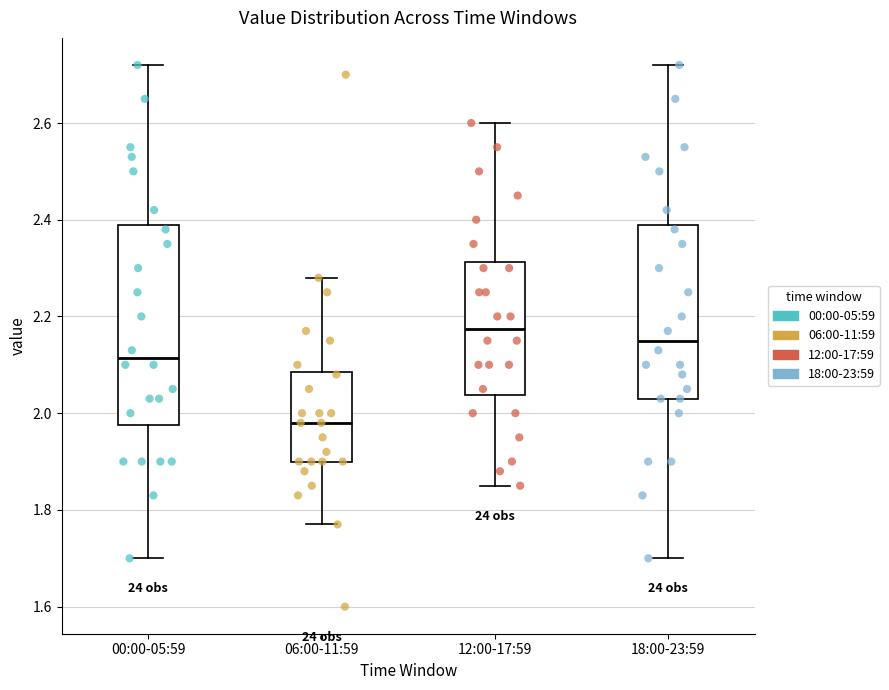

Where does the median line of the box for 18:00-23:59 sit on the y-axis? The values are not printed on the chart, so give them approximately, as read against the axis.

2.16